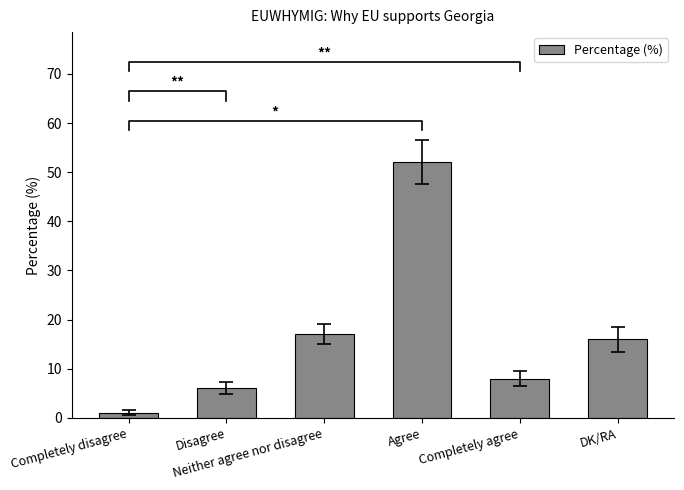

What is the ratio of the value at DK/RA to the value at Agree?

0.3